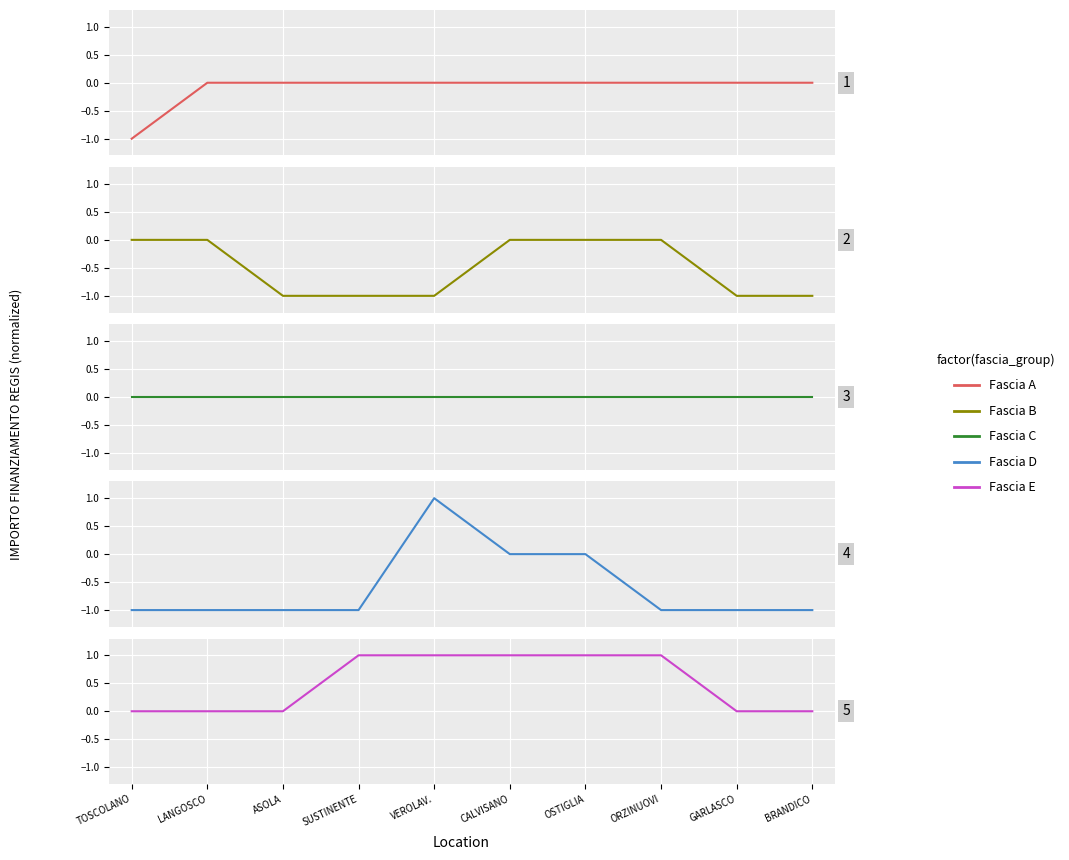

Reading left to right, transcribe all the data shown in this chart.

Fascia A: TOSCOLANO=-1	LANGOSCO=0	ASOLA=0	SUSTINENTE=0	VEROLAV.=0	CALVISANO=0	OSTIGLIA=0	ORZINUOVI=0	GARLASCO=0	BRANDICO=0
Fascia B: TOSCOLANO=0	LANGOSCO=0	ASOLA=-1	SUSTINENTE=-1	VEROLAV.=-1	CALVISANO=0	OSTIGLIA=0	ORZINUOVI=0	GARLASCO=-1	BRANDICO=-1
Fascia C: TOSCOLANO=0	LANGOSCO=0	ASOLA=0	SUSTINENTE=0	VEROLAV.=0	CALVISANO=0	OSTIGLIA=0	ORZINUOVI=0	GARLASCO=0	BRANDICO=0
Fascia D: TOSCOLANO=-1	LANGOSCO=-1	ASOLA=-1	SUSTINENTE=-1	VEROLAV.=1	CALVISANO=0	OSTIGLIA=0	ORZINUOVI=-1	GARLASCO=-1	BRANDICO=-1
Fascia E: TOSCOLANO=0	LANGOSCO=0	ASOLA=0	SUSTINENTE=1	VEROLAV.=1	CALVISANO=1	OSTIGLIA=1	ORZINUOVI=1	GARLASCO=0	BRANDICO=0